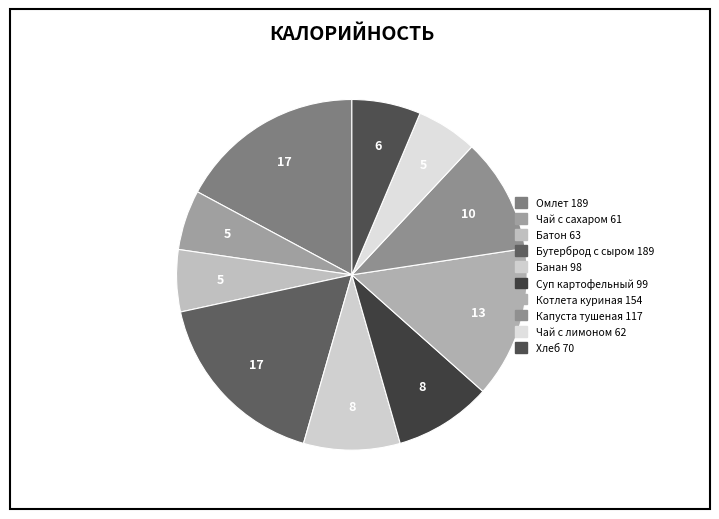

Combined, what portion of the pie is Котлета куриная and Капуста тушеная?

24.6%